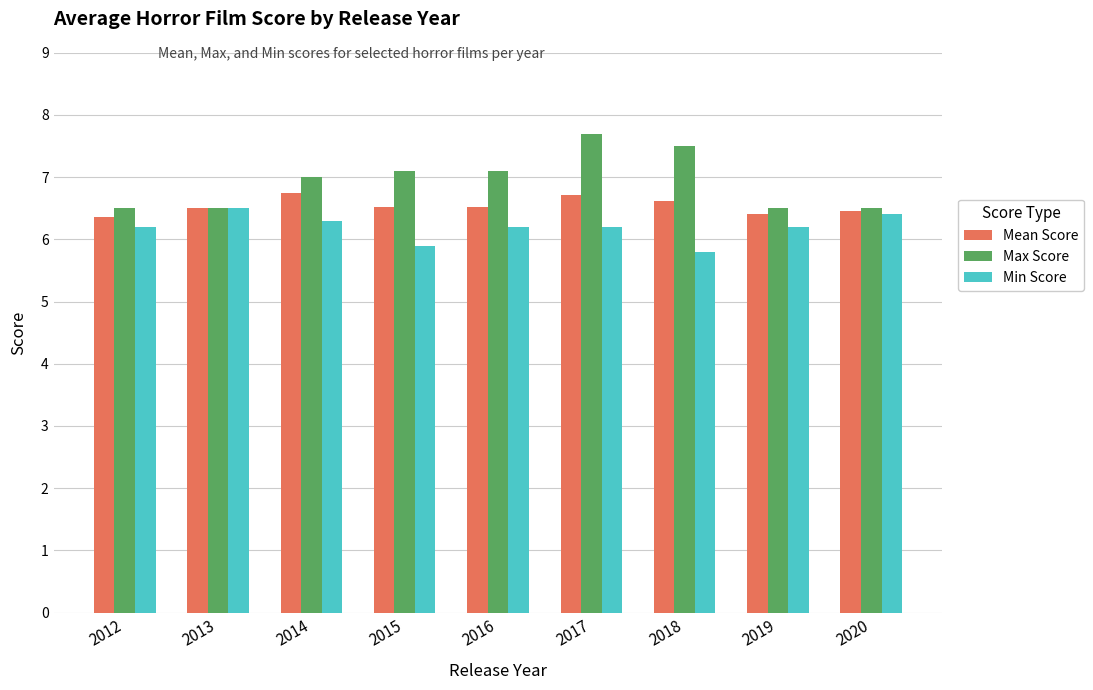

Read the Min Score value at 2014.

6.3